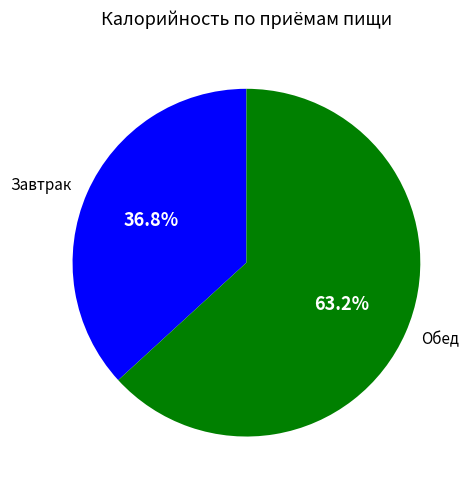

Rank the categories by value from lowest to highest.

Завтрак, Обед